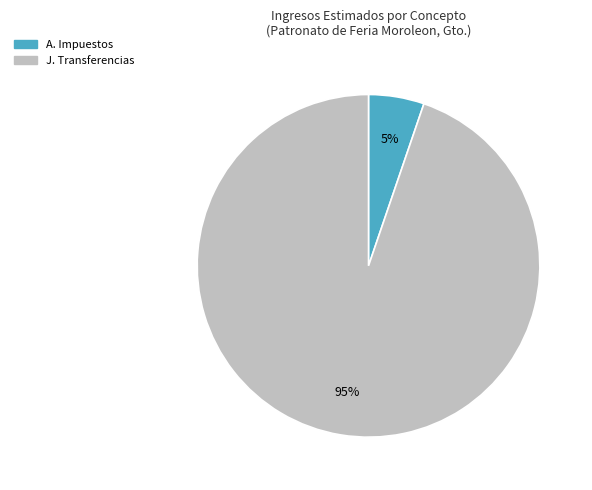

Is there a majority slice in this chart?

Yes